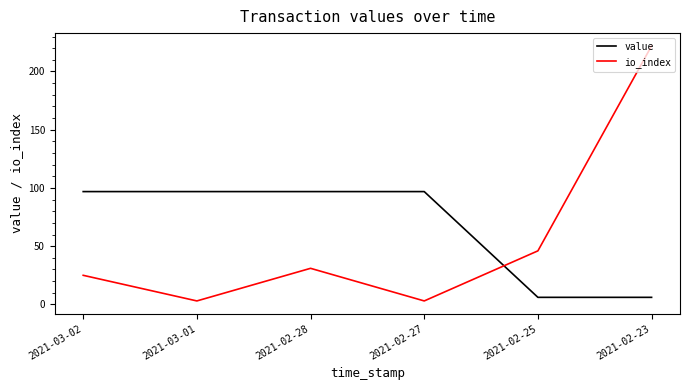

Between 2021-02-28 and 2021-02-25, which series saw the biggest shift?

value